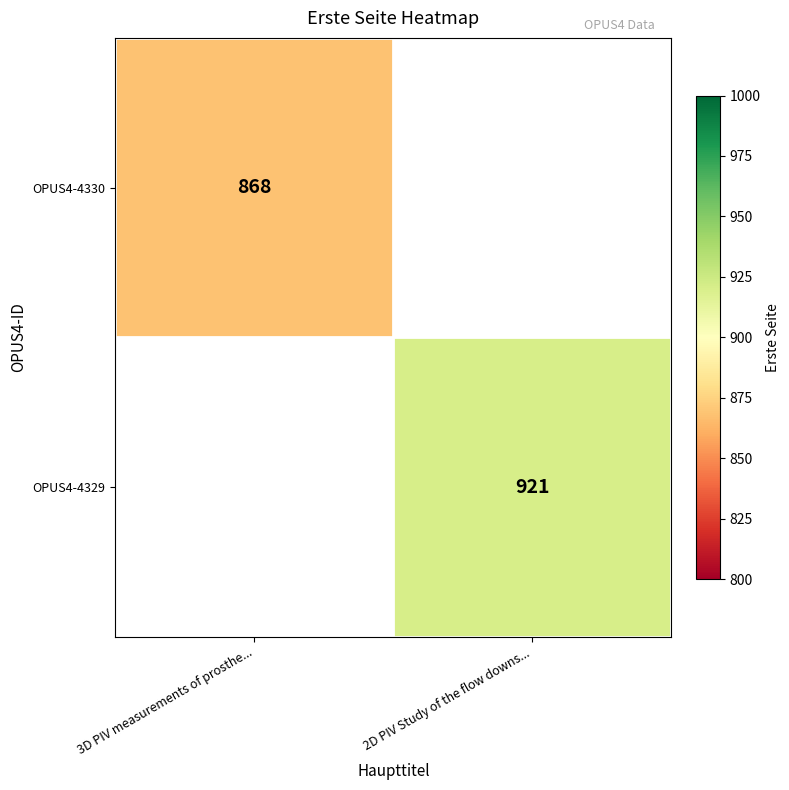

The value of OPUS4-4330 at 3D PIV measurements of prosthe... is 251. True or false?

False